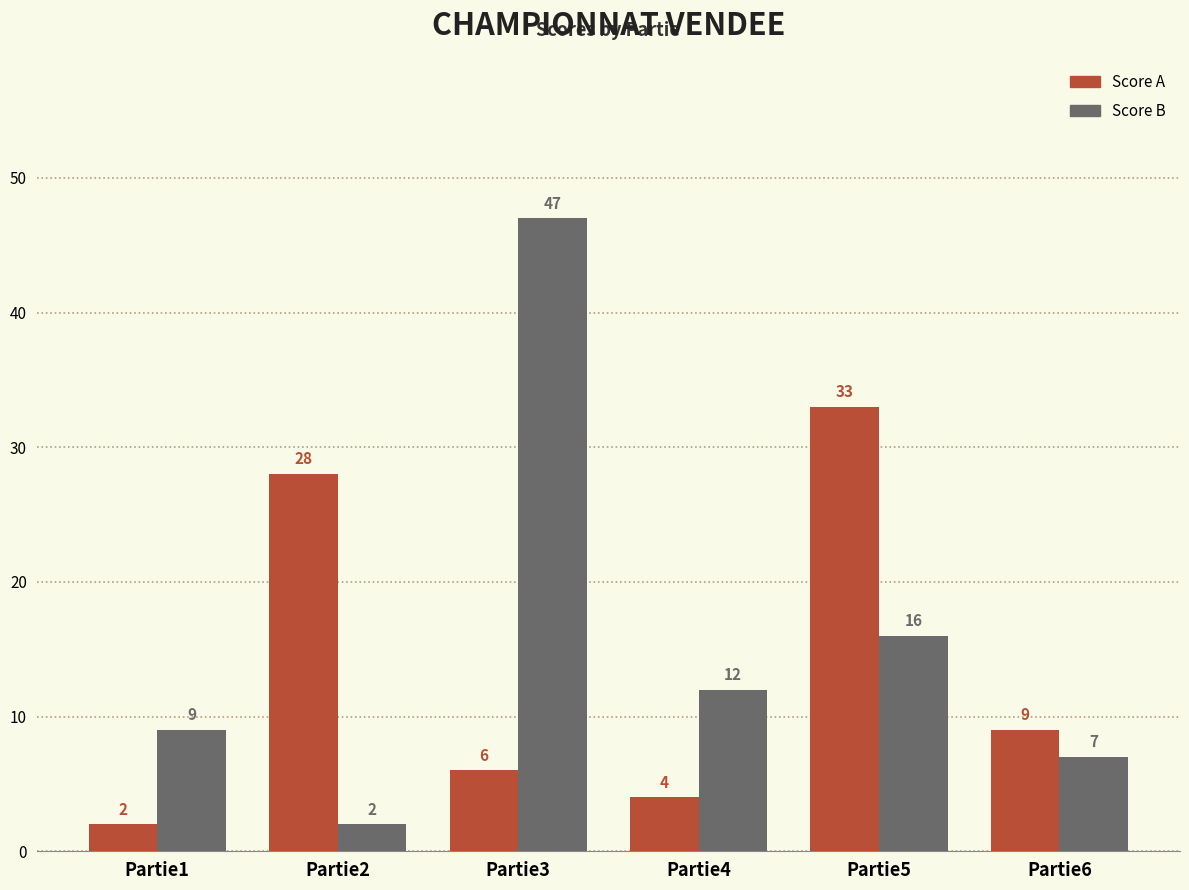

What is the sum of the Score A values at Partie5 and Partie1?

35